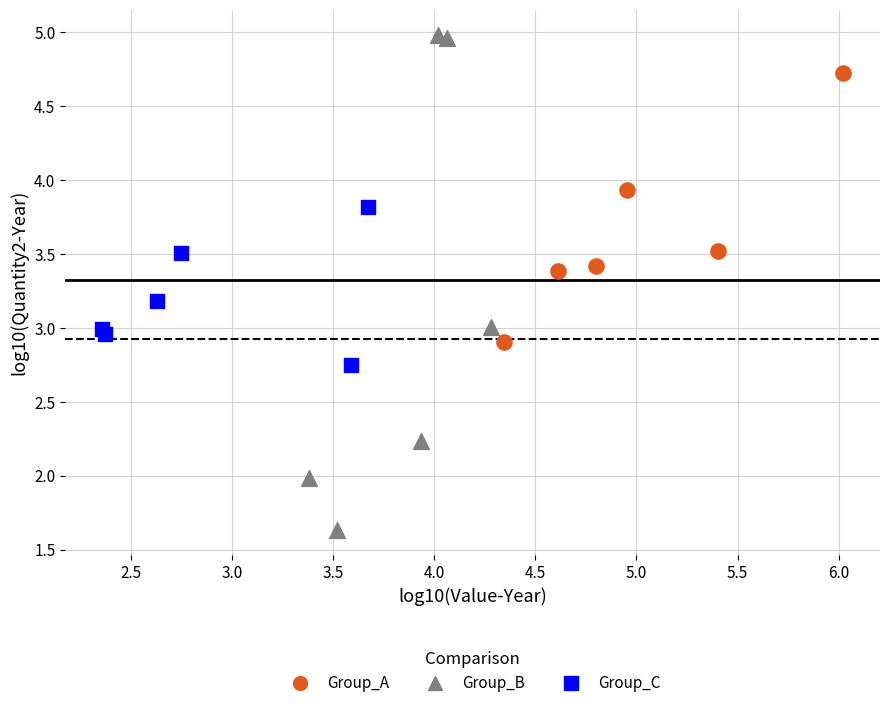

Which series contains the lowest Y value?

Group_B